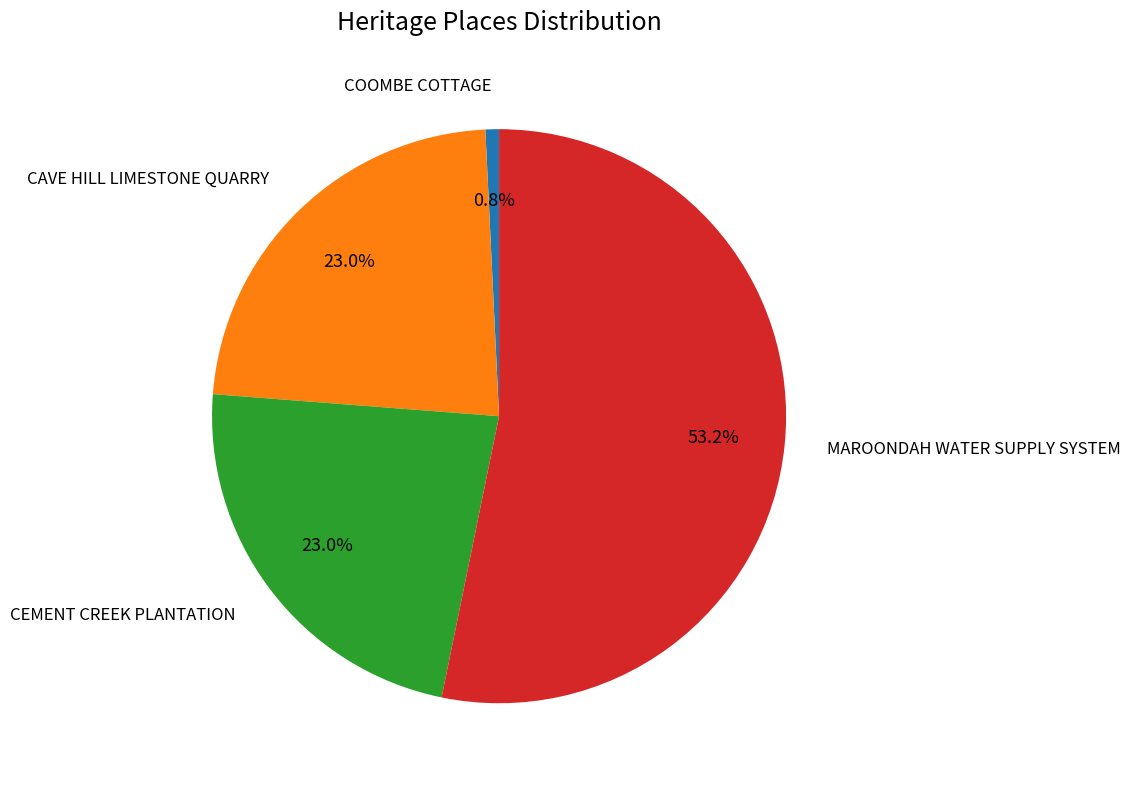

How many slices are in this pie chart?

4